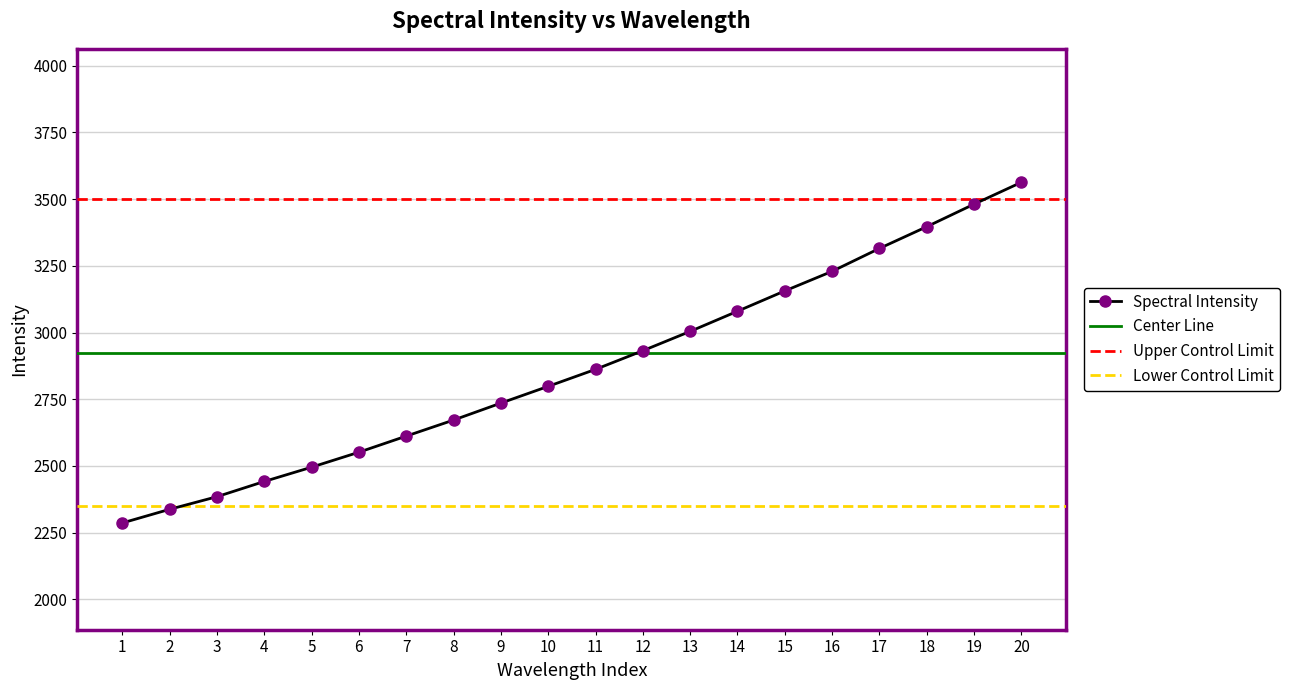

Rank the categories by Spectral Intensity value from lowest to highest.

1, 2, 3, 4, 5, 6, 7, 8, 9, 10, 11, 12, 13, 14, 15, 16, 17, 18, 19, 20